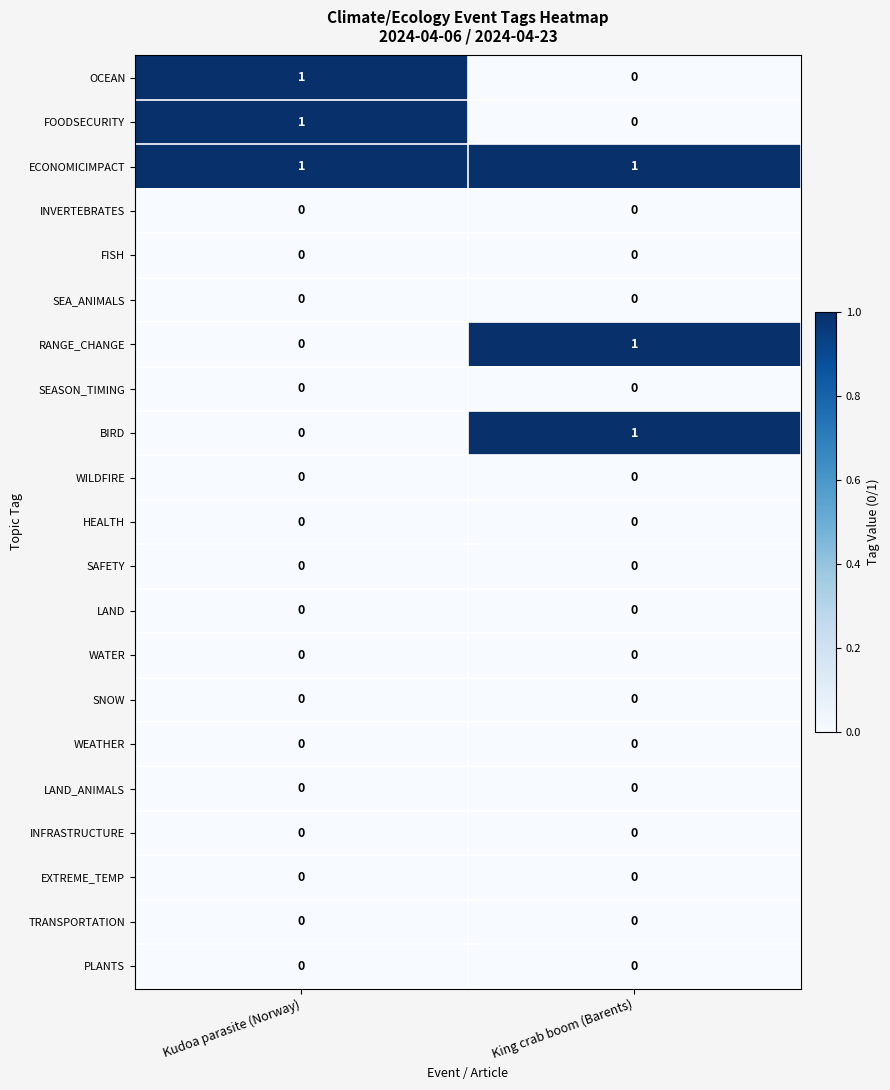

List the labels in order of BIRD value, smallest first.

Kudoa parasite (Norway), King crab boom (Barents)